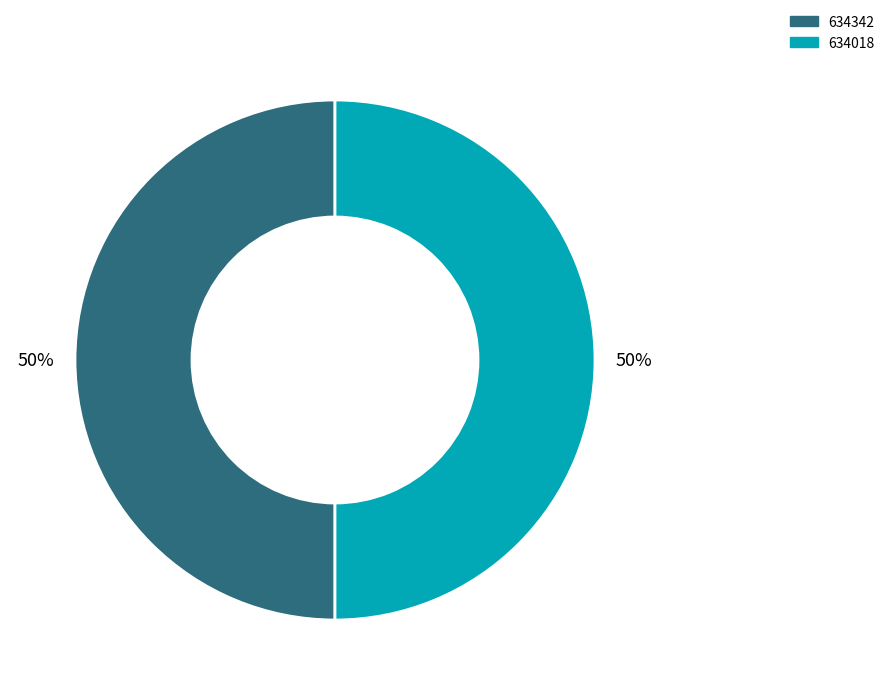

To the nearest percent, what is the combined percentage of 634342 and 634018?

100%